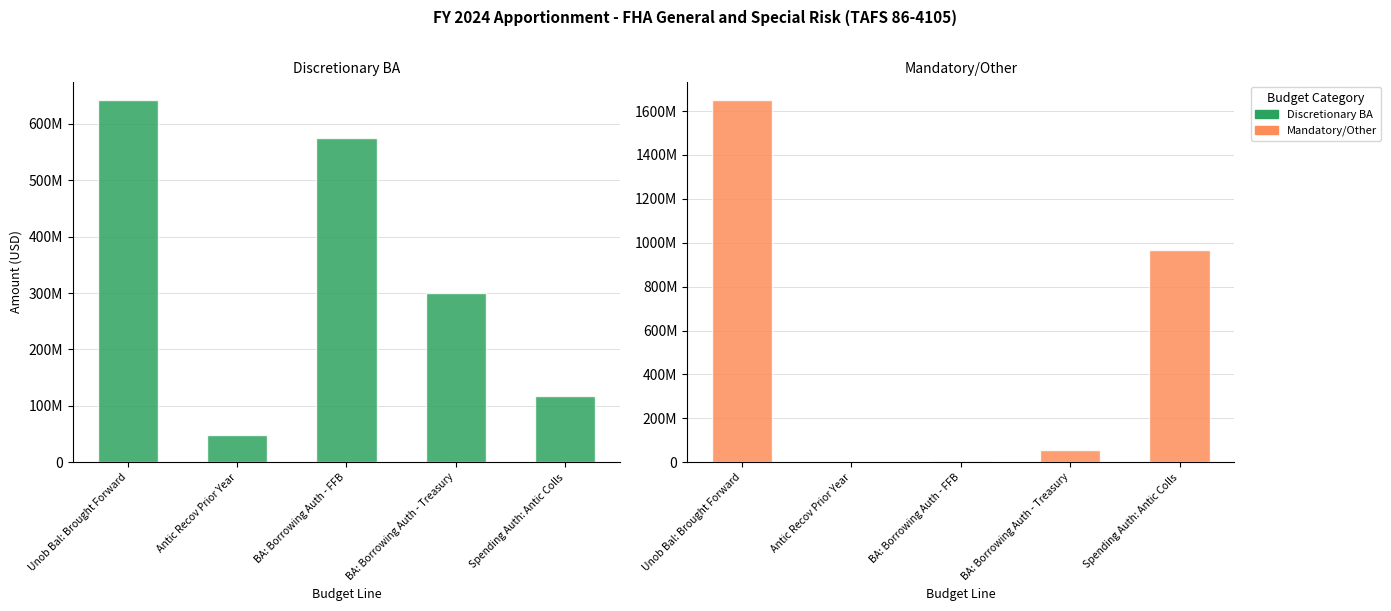

Which category has the lowest value in the Mandatory/Other series?

Antic Recov Prior Year